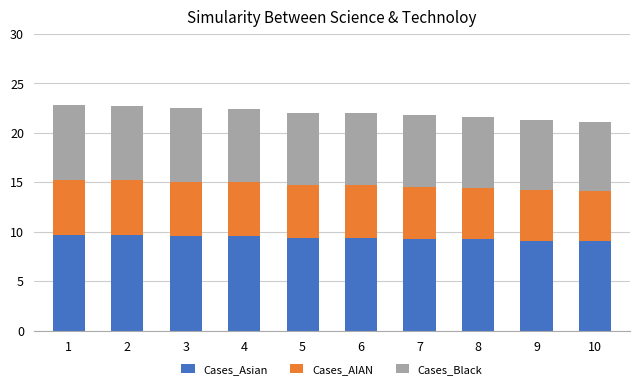

What is the total value across all series at 2?

22.8